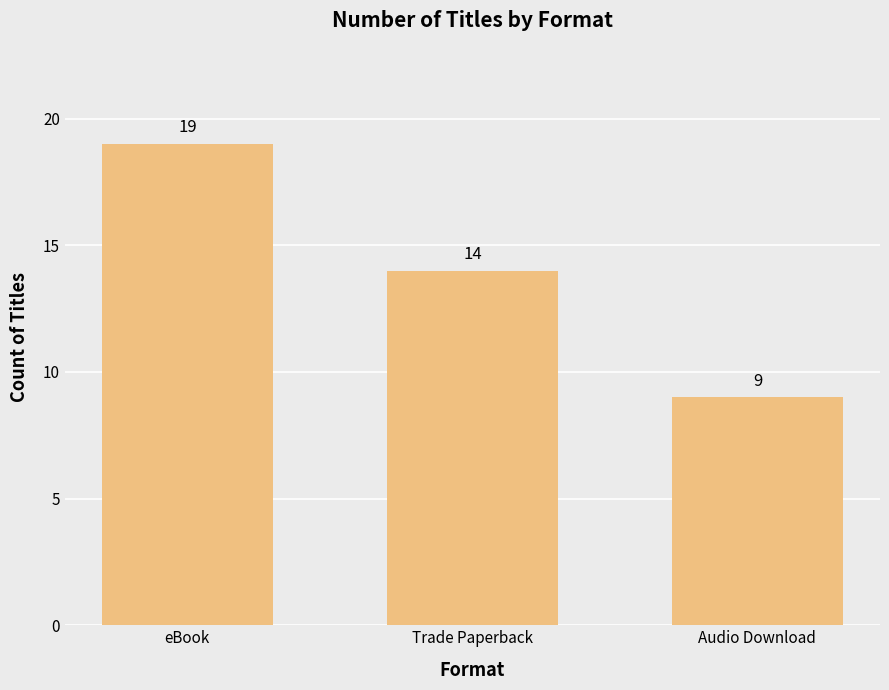

Count the values in the range 9 to 19.

3